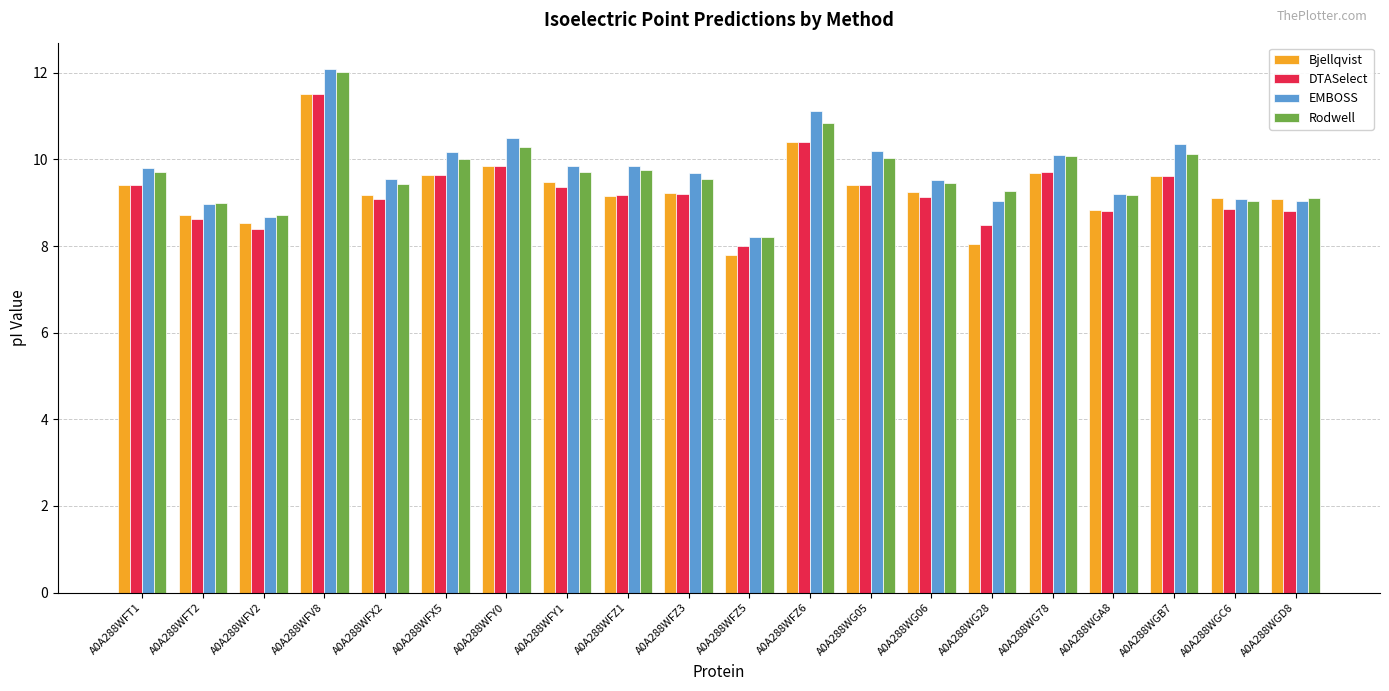

How many bars are there in each group?

4